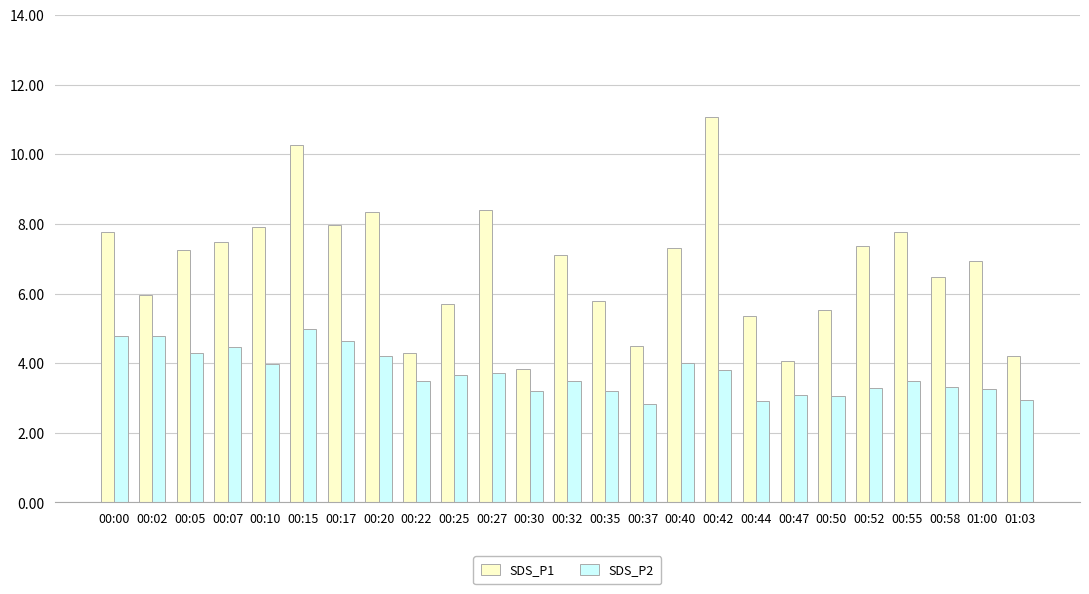

At which label does SDS_P1 reach its peak?

00:42